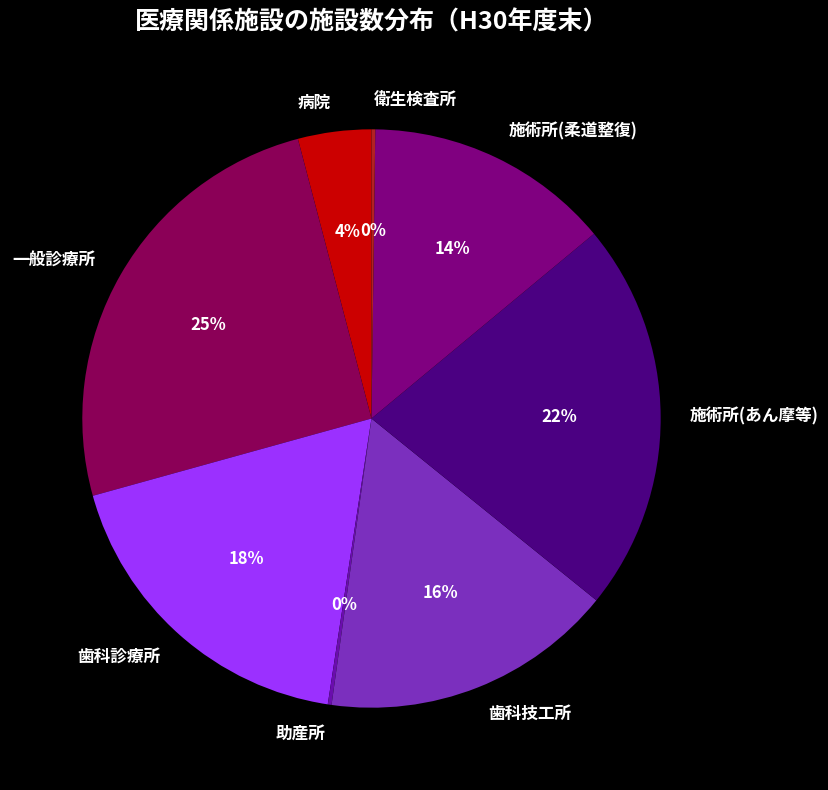

Approximately how many times larger is the value at 一般診療所 compared to 歯科診療所?

1.4